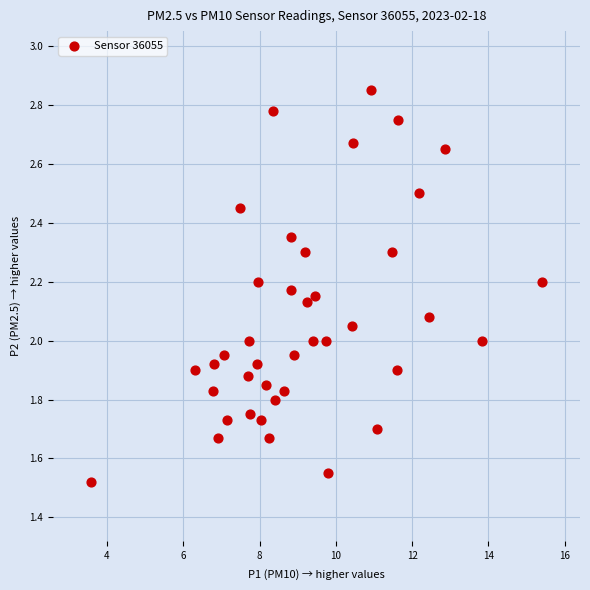

What is the range of Y values (max minus min)?

1.3